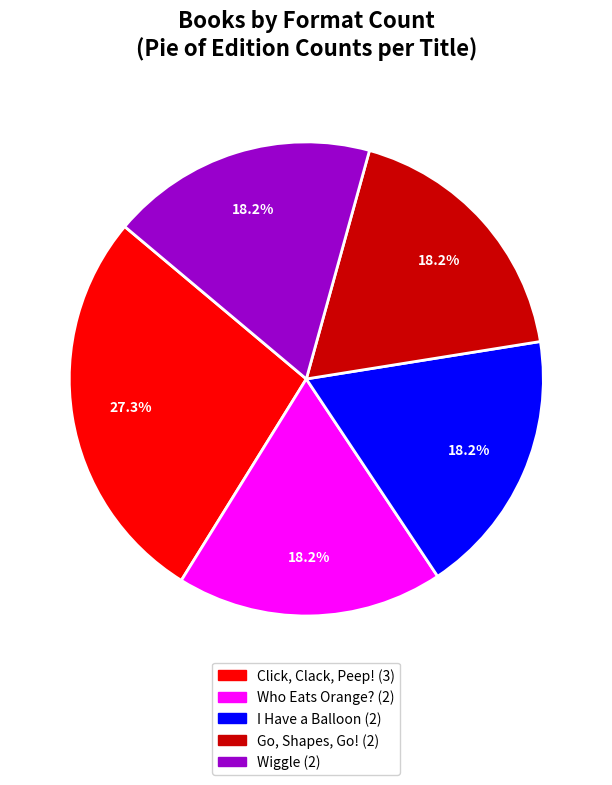

The I Have a Balloon slice represents 18% of the pie. True or false?

True